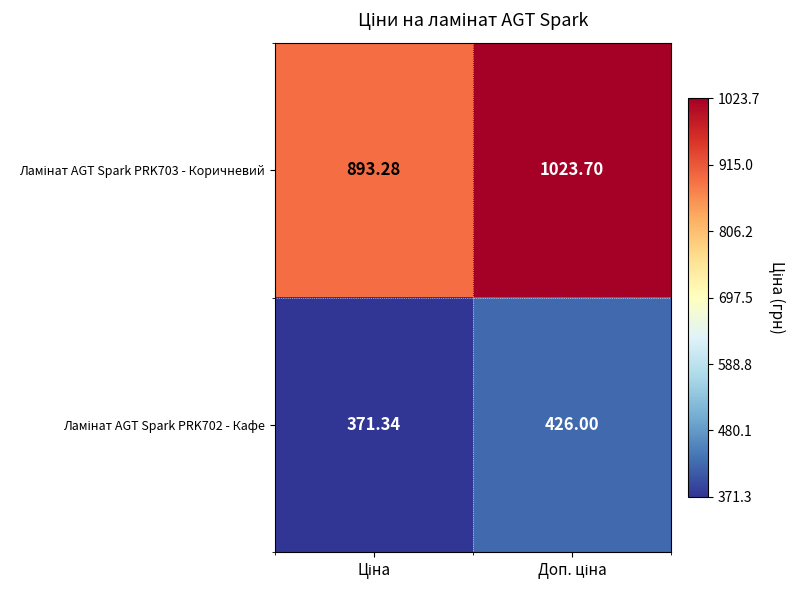

How many data points does each series have?

2